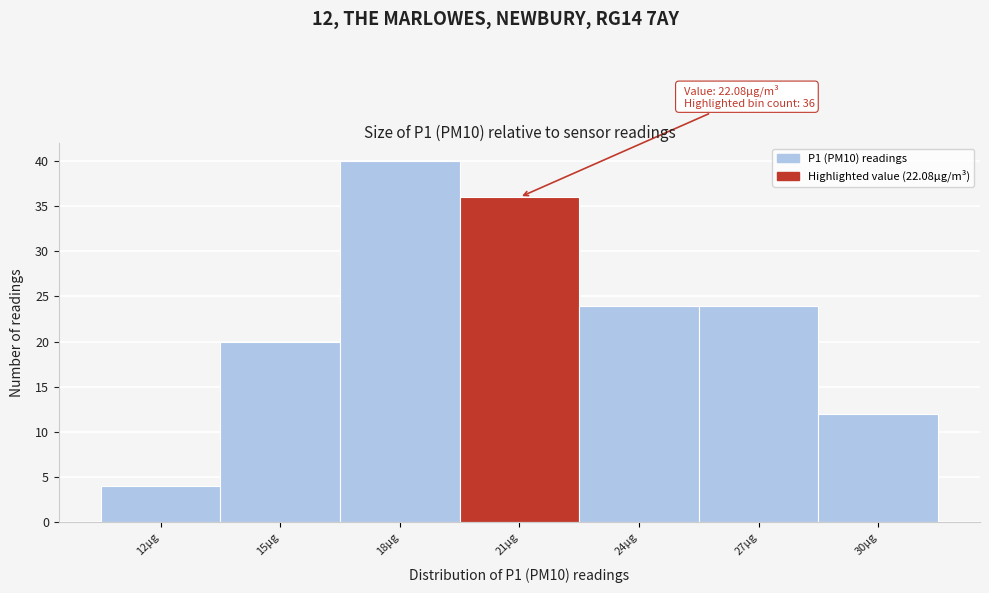

Reading left to right, extract all data points from this chart.

4	20	40	36	24	24	12